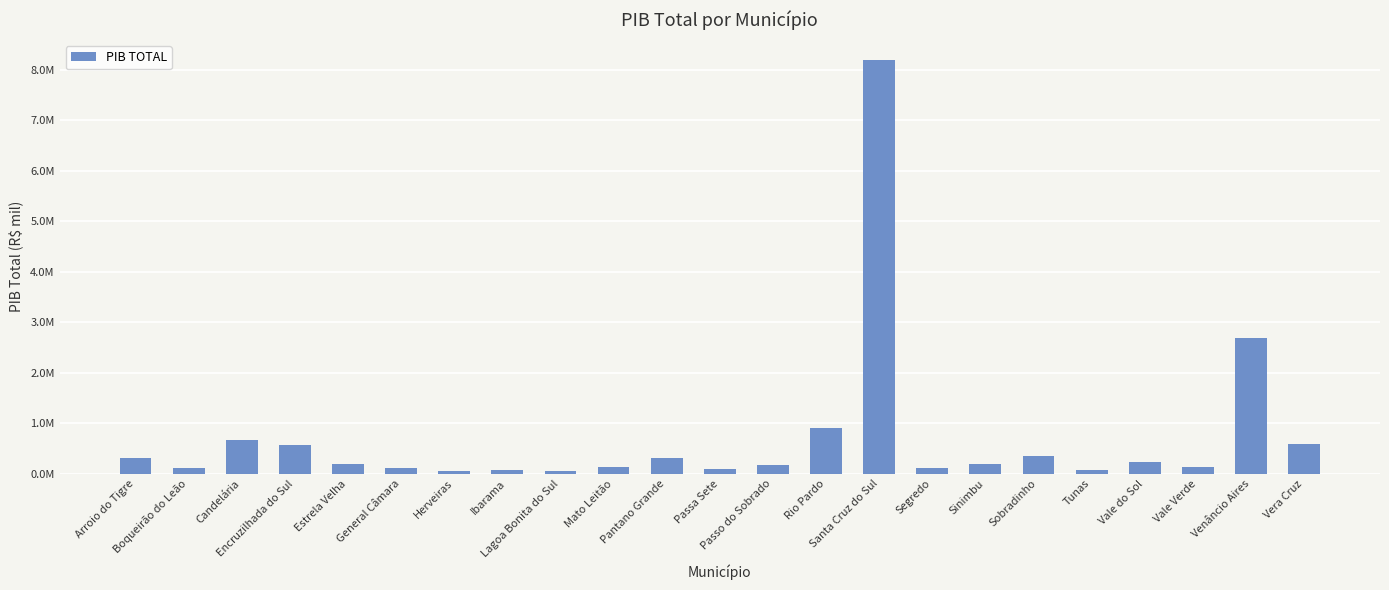

What is the change in value from Boqueirão do Leão to Sobradinho?

+239464.3